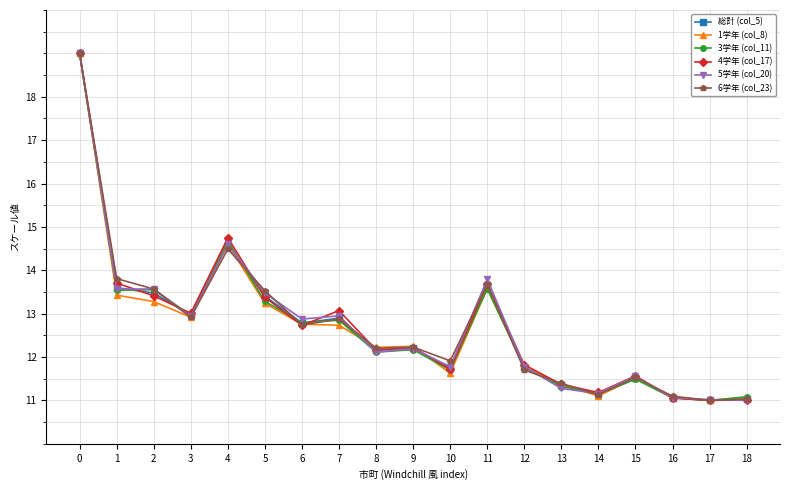

How many series are shown in this chart?

6